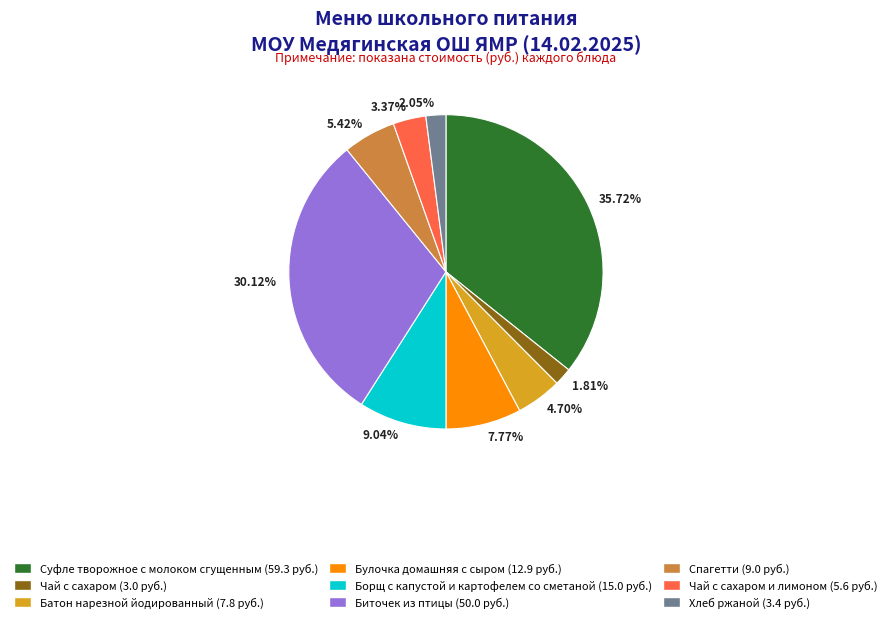

Is the sum of 9.04% and 3.37% greater than half?

No